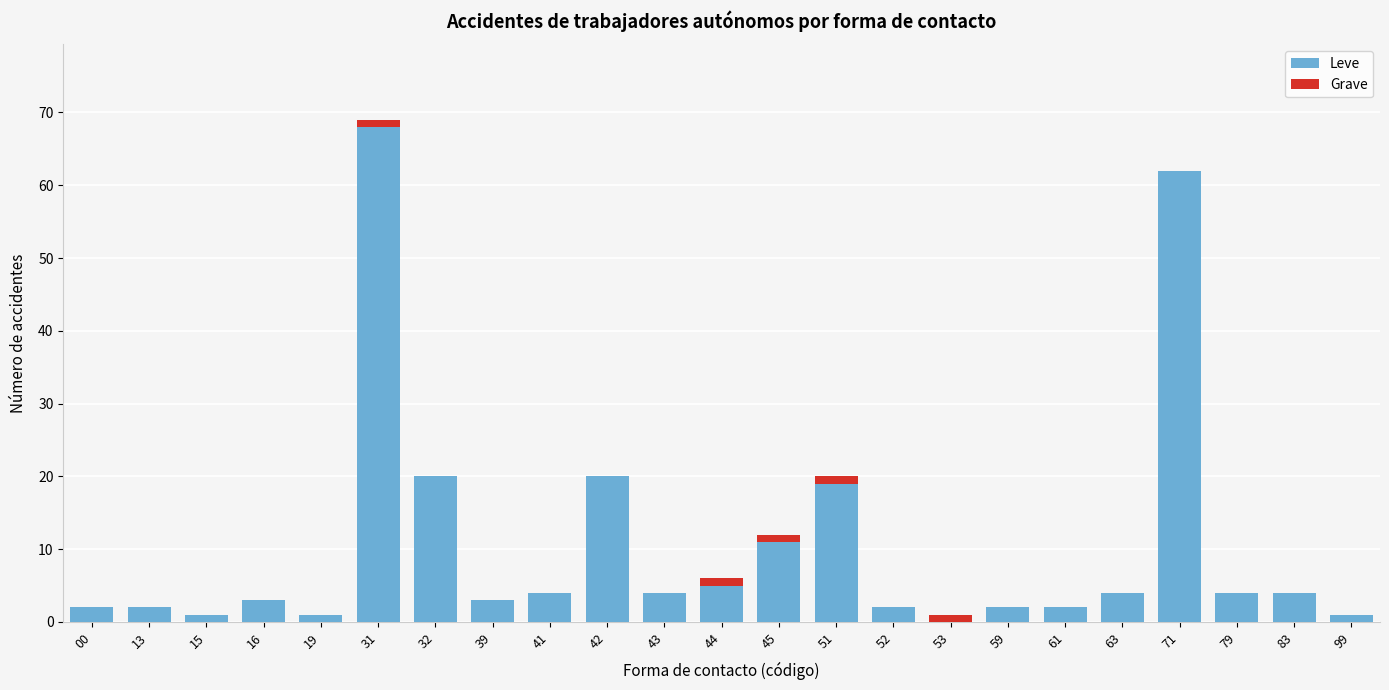

What is the maximum value for Leve?

68